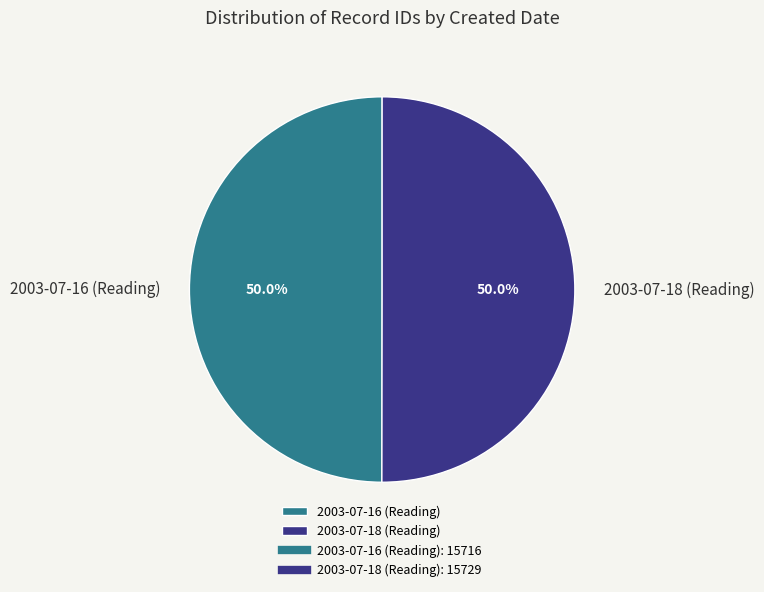

To the nearest percent, what is the average slice percentage?

50%